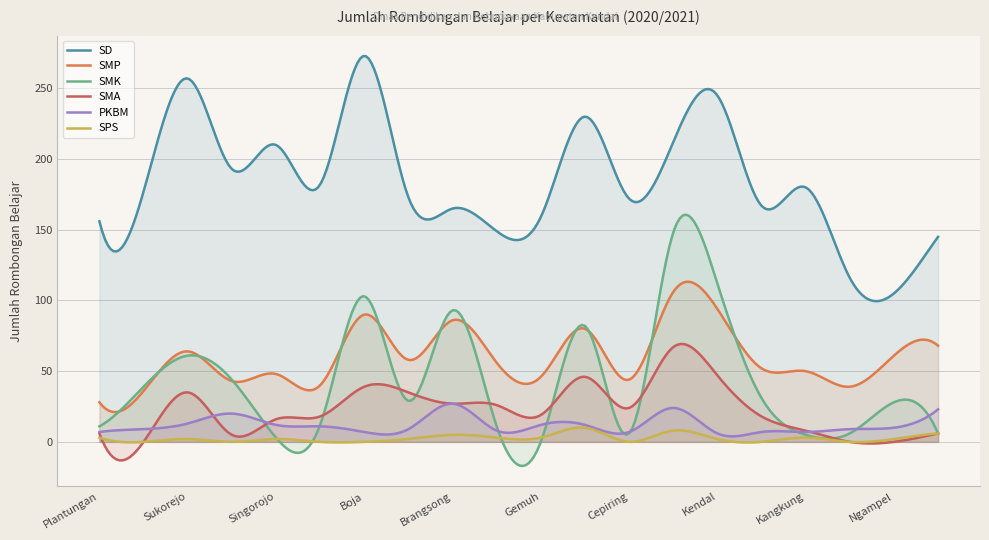

List the series in order of their peak value, lowest first.

SPS, PKBM, SMA, SMP, SMK, SD